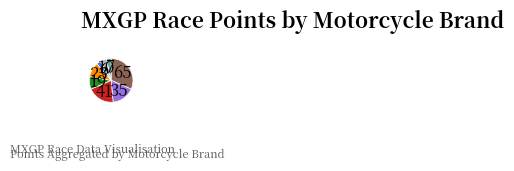

Is there any slice that represents more than half of the pie?

No